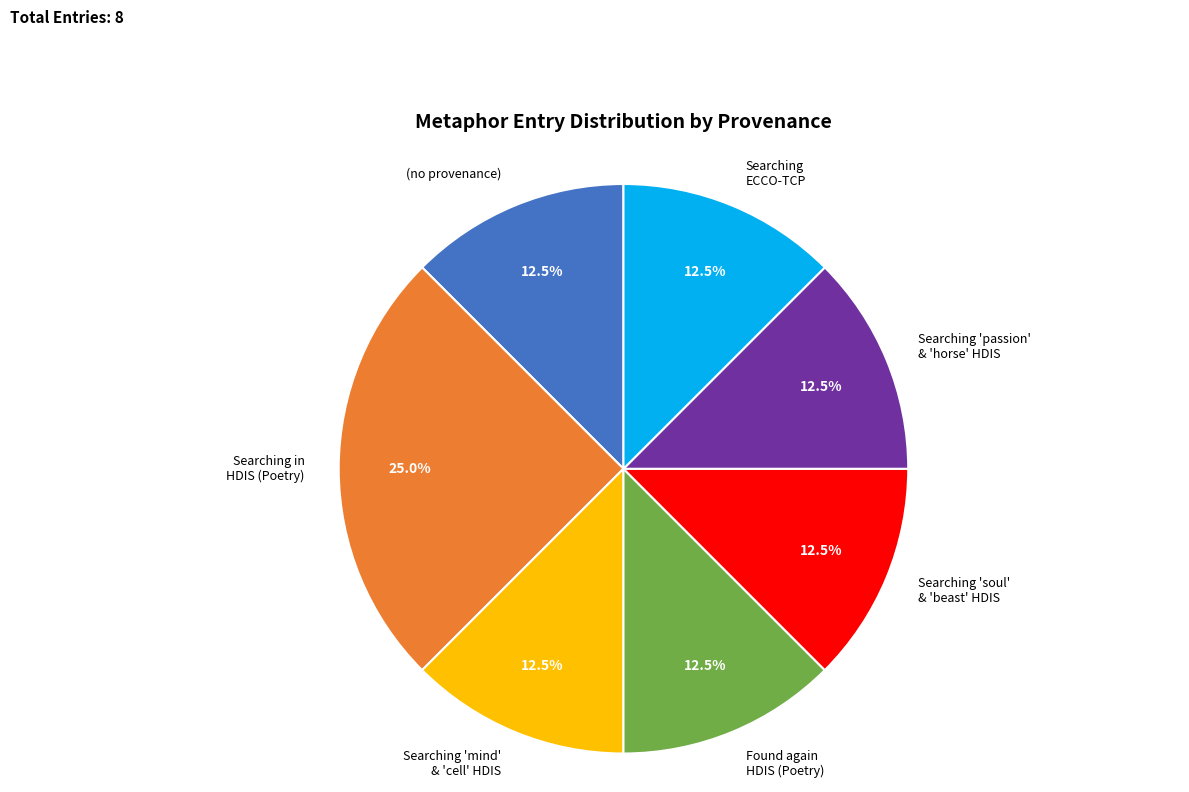

How many slices are in this pie chart?

7